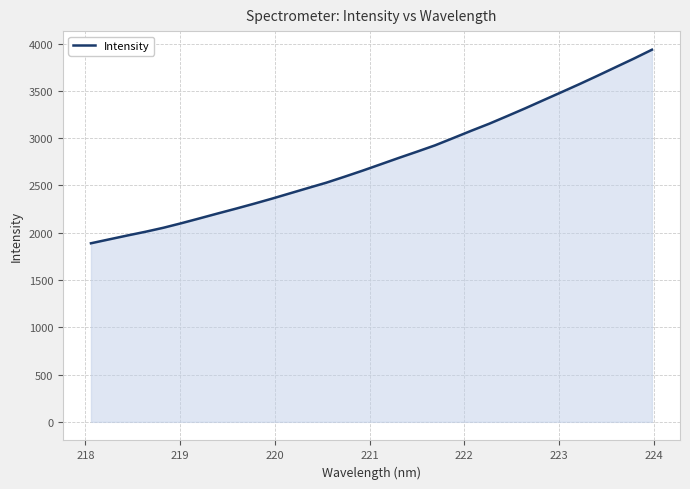

What is the smallest value displayed?

1887.9